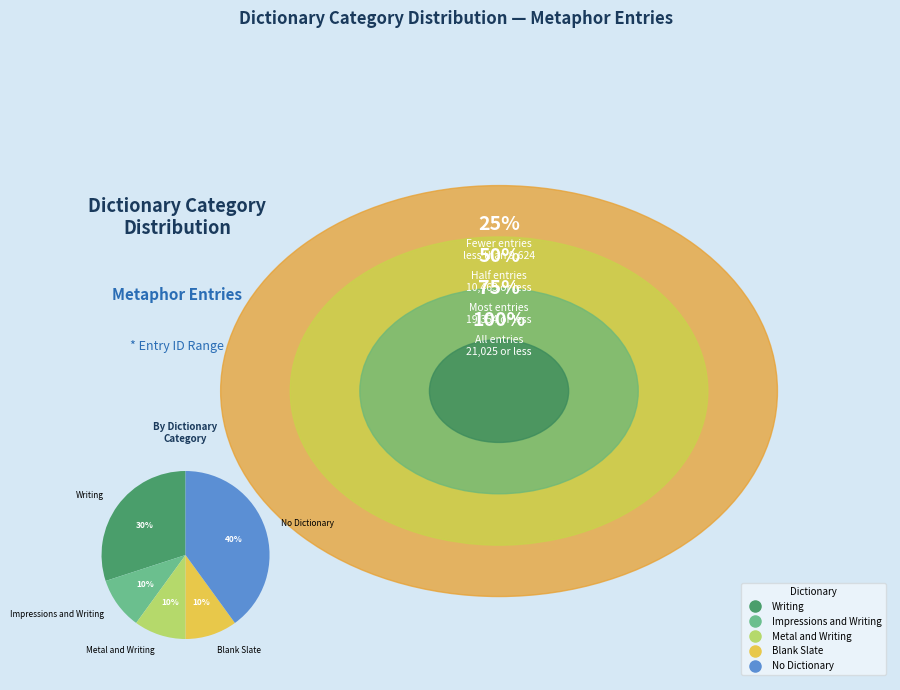

Which category has the biggest portion of the pie?

No Dictionary